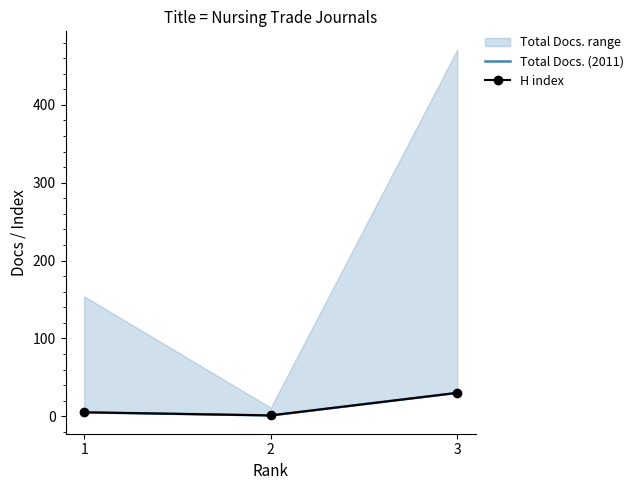

Reading left to right, what are all the values shown in this chart?

Total Docs. (2011): 5	1	30
H index: 5	1	30